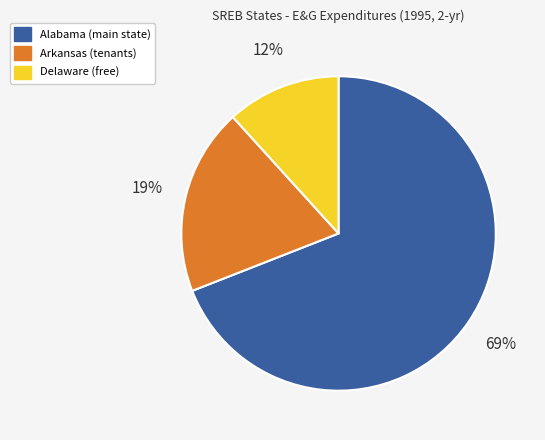

To the nearest percent, what is the difference between the largest and smallest slice percentages?

57%